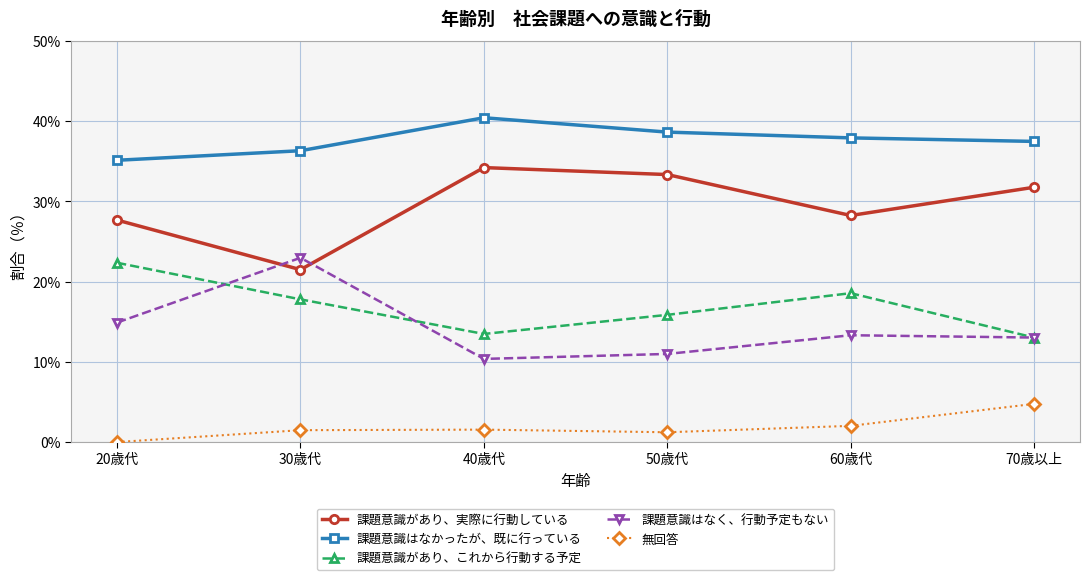

How many lines are shown in the chart?

5